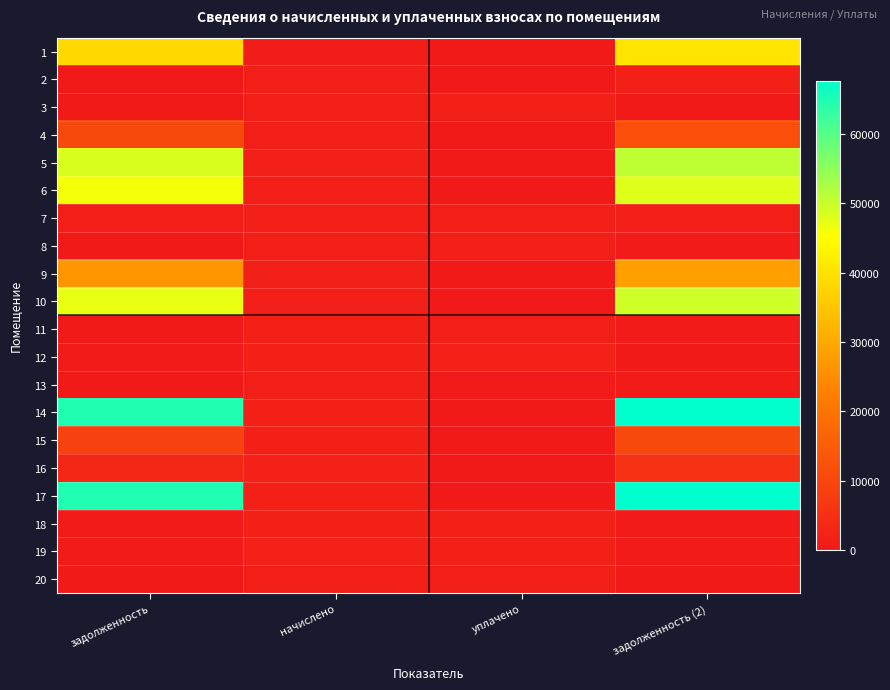

At how many categories does at least one series exceed 22468?

2